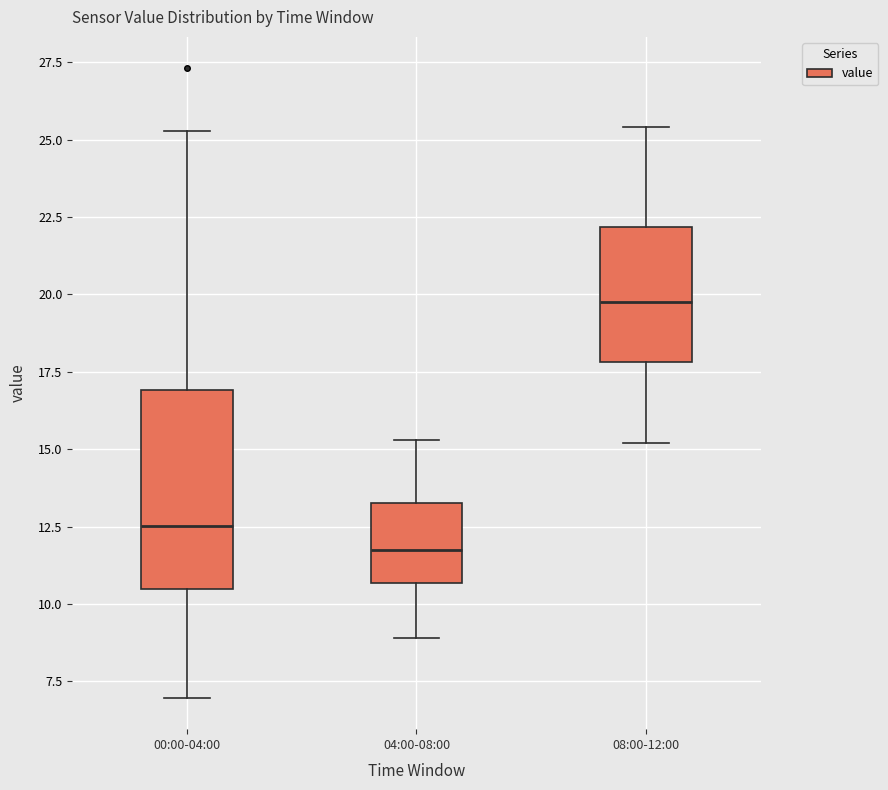

Which box is the tallest, from its lower edge to its upper edge?

00:00-04:00